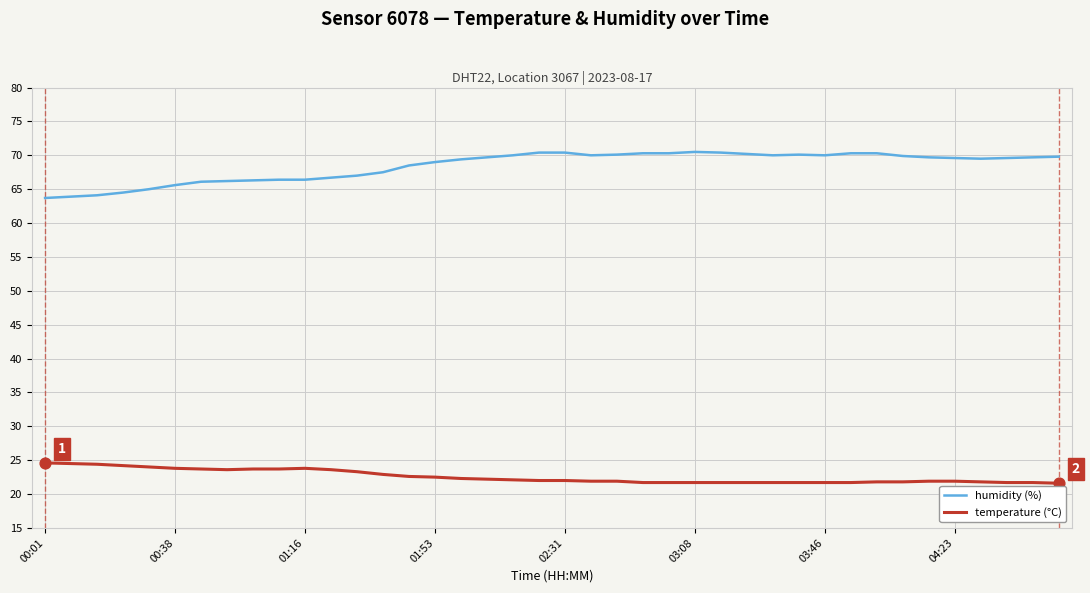

Which series has the largest range (max minus min)?

humidity (%)